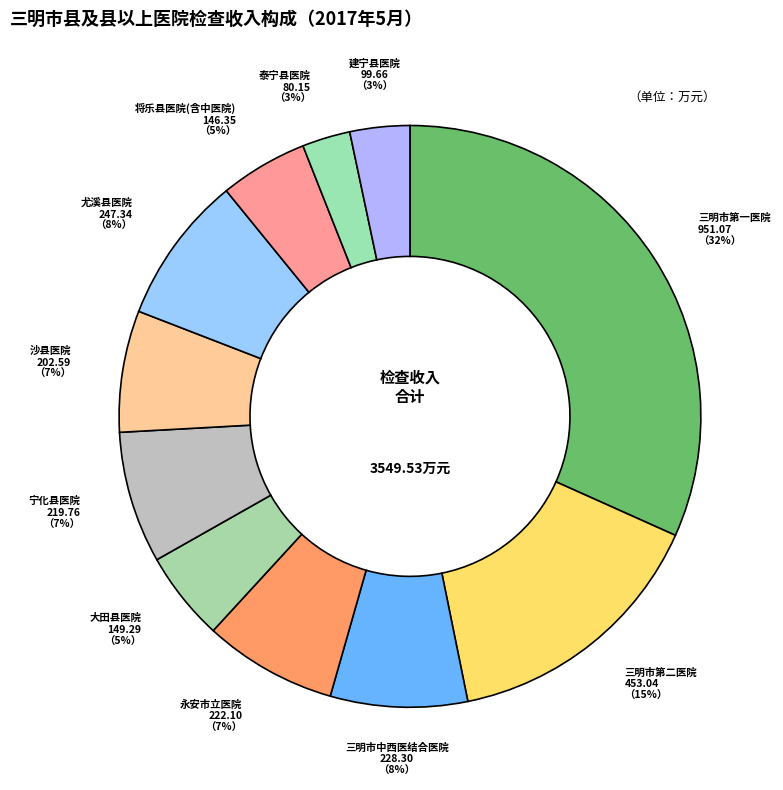

Which has a higher value, 大田县医院 or 三明市第二医院?

三明市第二医院